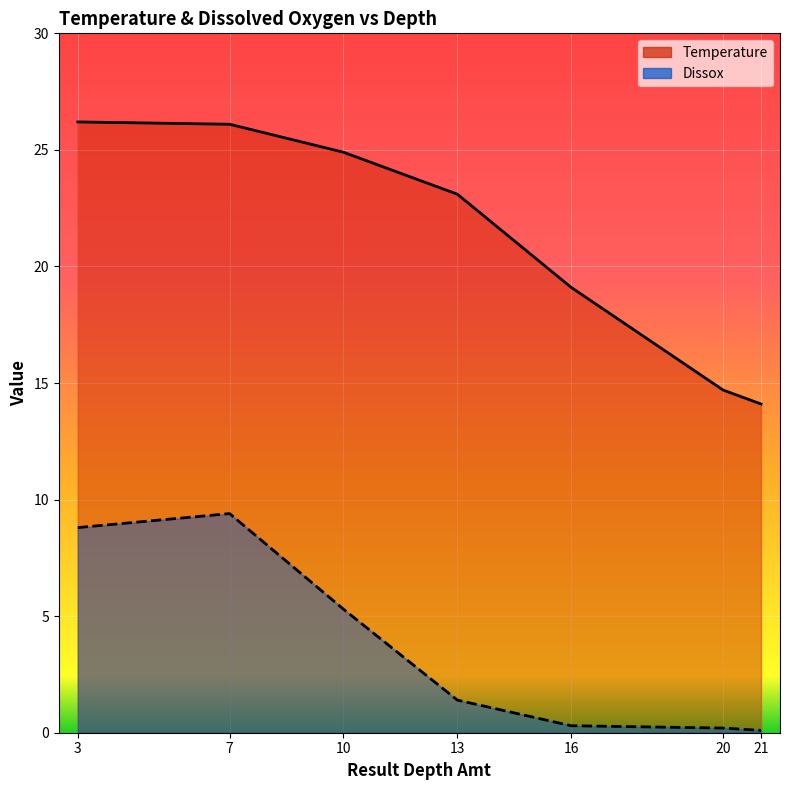

True or false: Dissox and Temperature intersect in this chart.

False